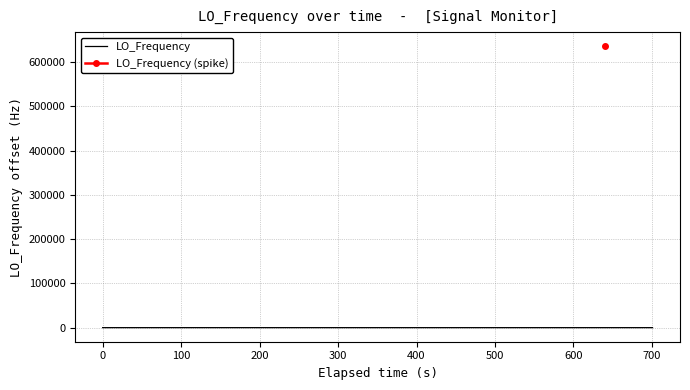

How many values are below zero?

9